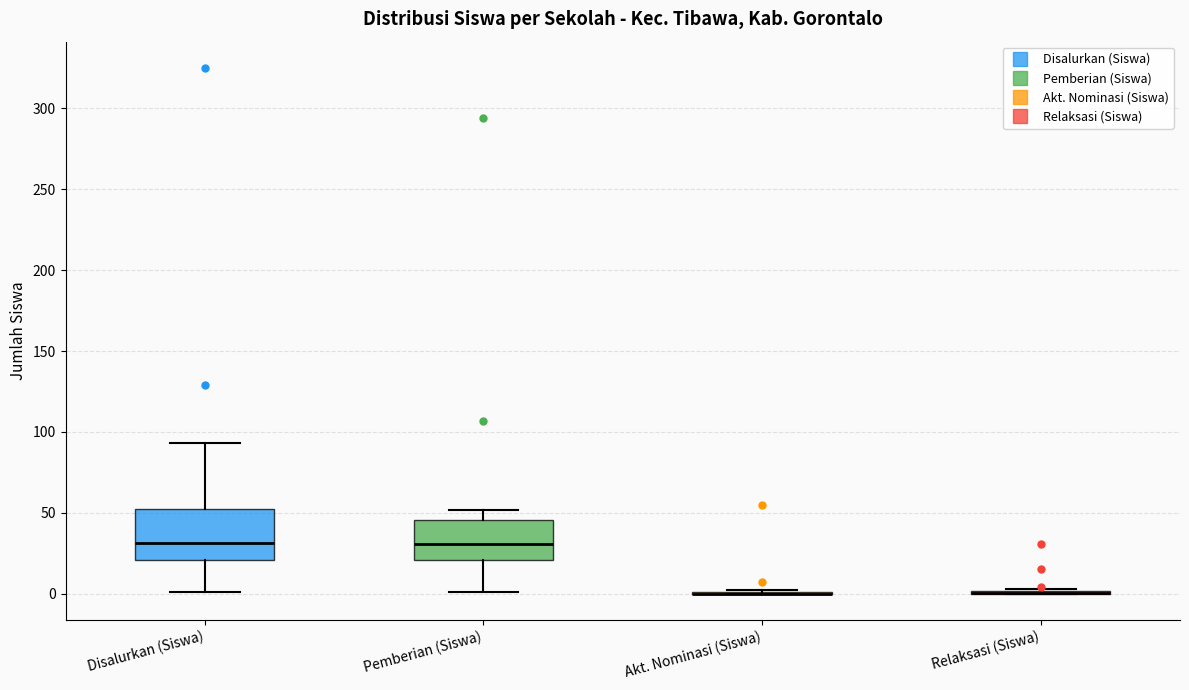

Where does the lower whisker of the box for Pemberian (Siswa) end on the y-axis? The values are not printed on the chart, so give them approximately, as read against the axis.

0